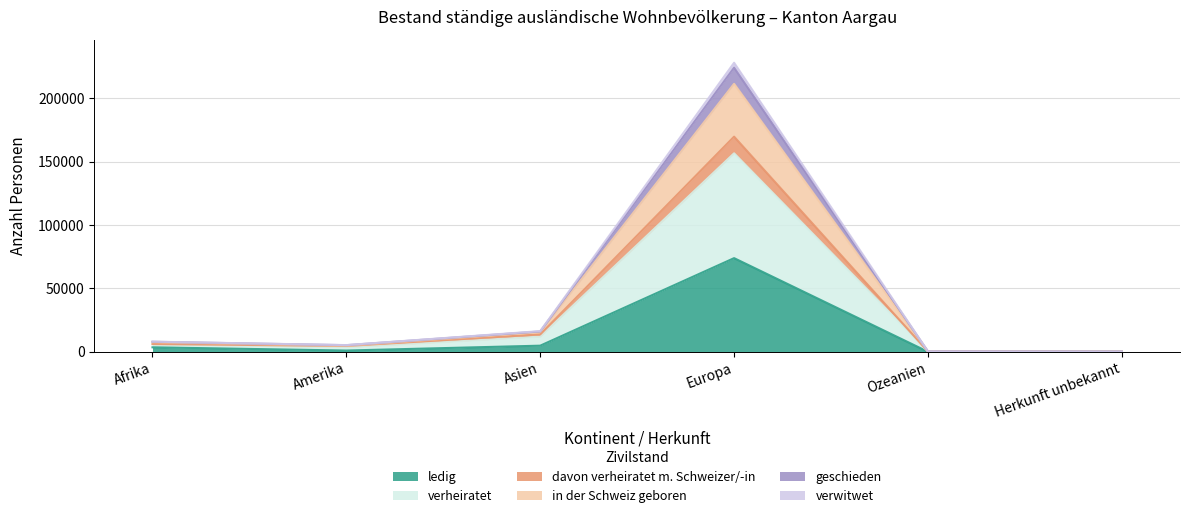

The verwitwet series shows 4312 at Afrika. True or false?

False